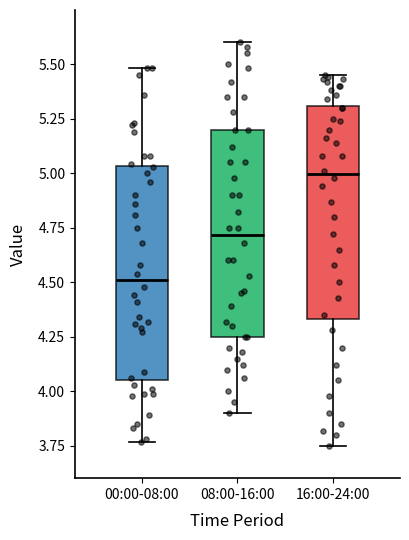

Which box has the lowest median line?

00:00-08:00